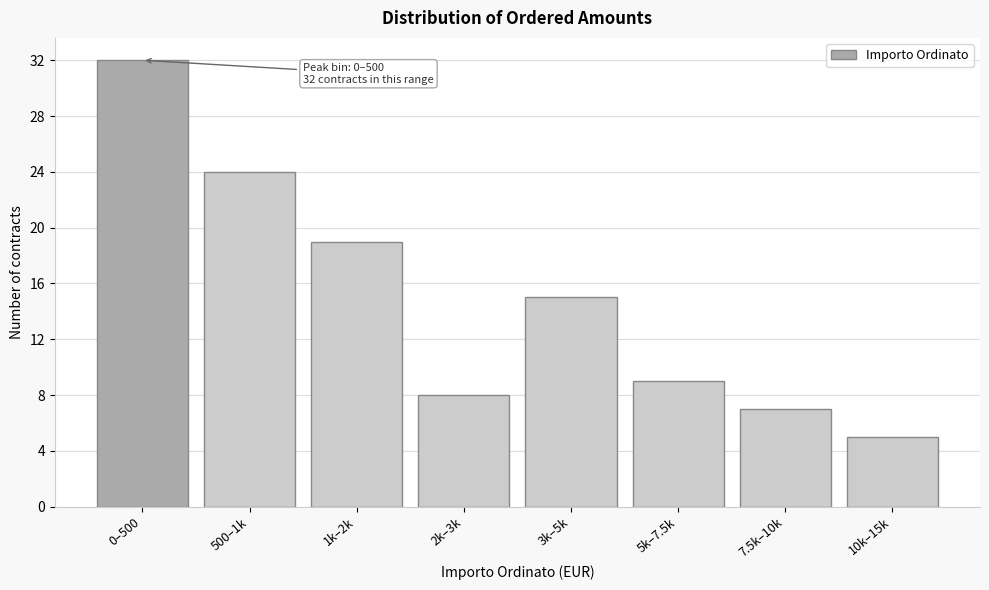

Reading left to right, transcribe all the data shown in this chart.

32	24	19	8	15	9	7	5